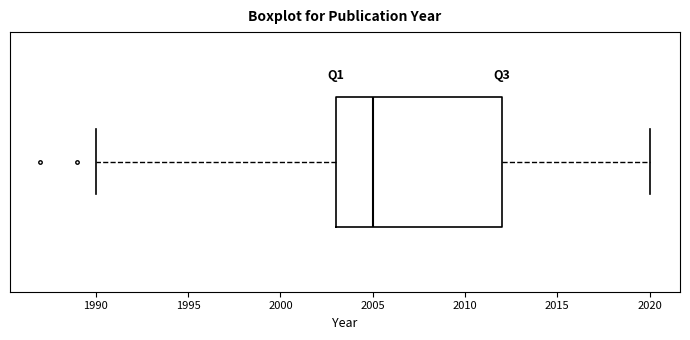

Transcribe this box plot: give where the median line is, the range the box spans, and where the two whiskers end, as read against the x-axis. The values are not printed on the chart, so give them approximately, as read against the axis.

median 2005, box 2003 to 2012, whiskers 1990 to 2020